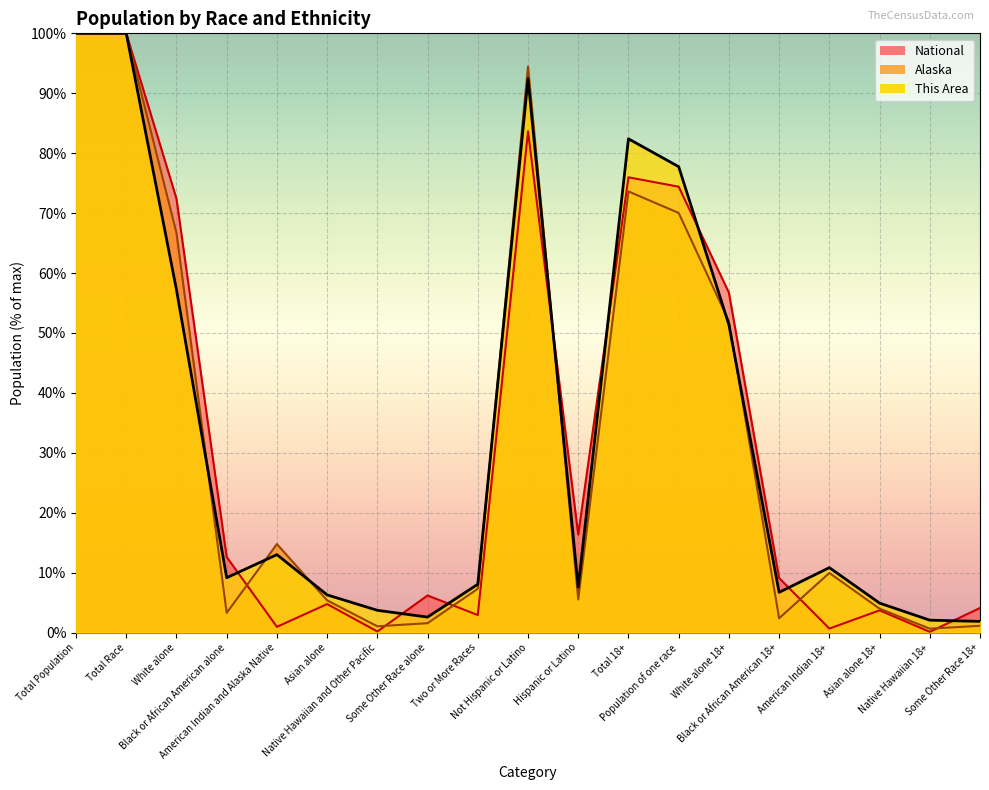

At how many categories does at least one series exceed 58?

6